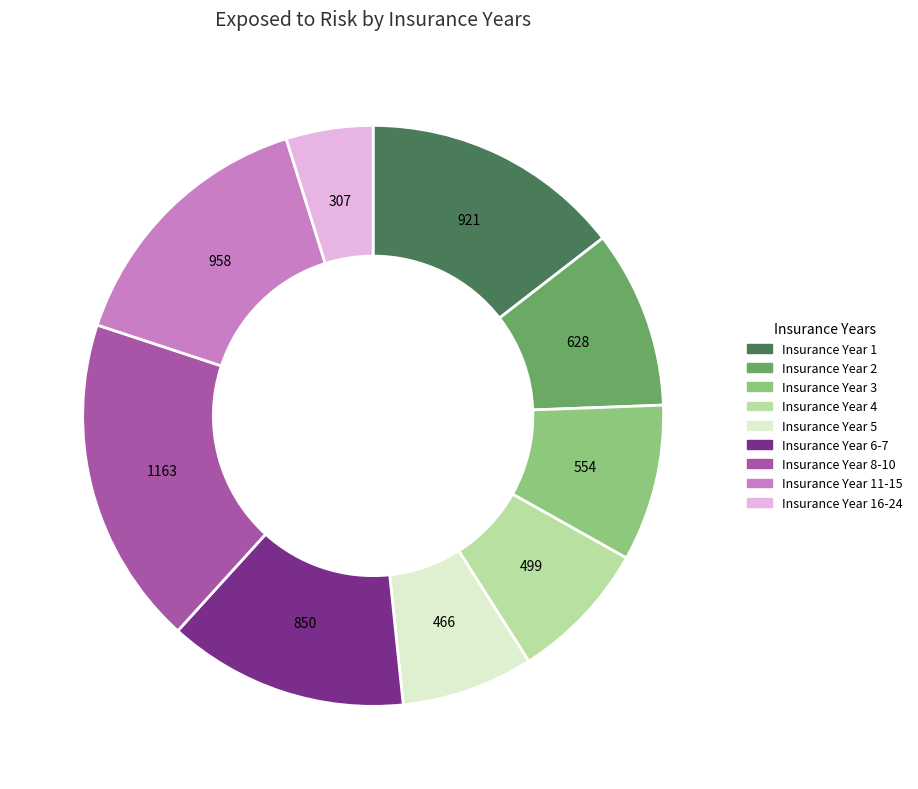

Is there any slice that represents more than half of the pie?

No